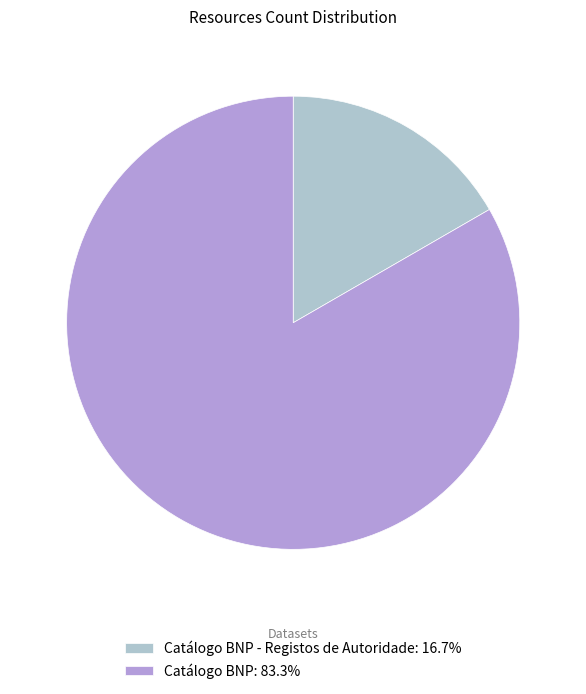

Does Catálogo BNP - Registos de Autoridade: 16.7% represent more than half of the total?

No